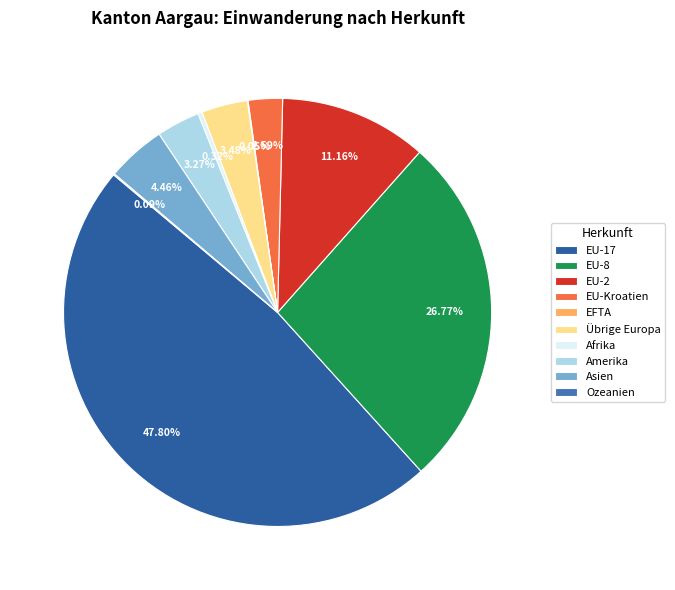

What is the smallest slice in the pie chart?

EFTA